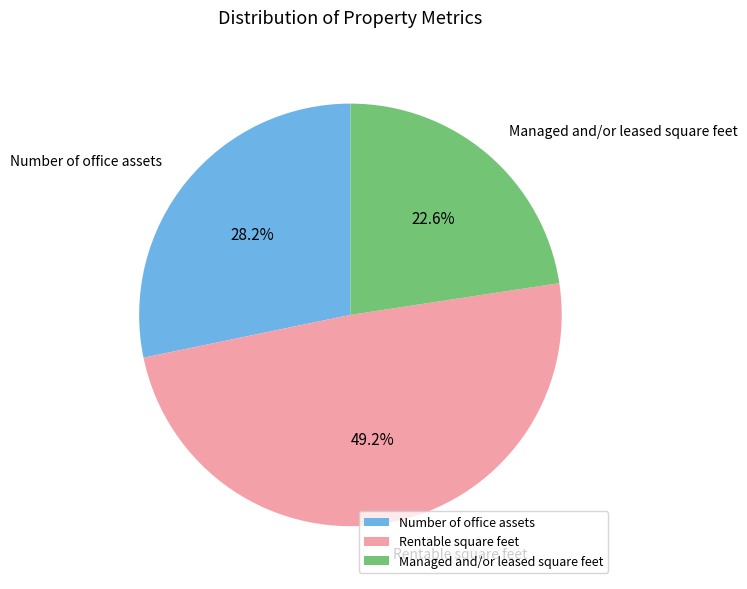

True or false: Number of office assets accounts for 28% of the total.

True